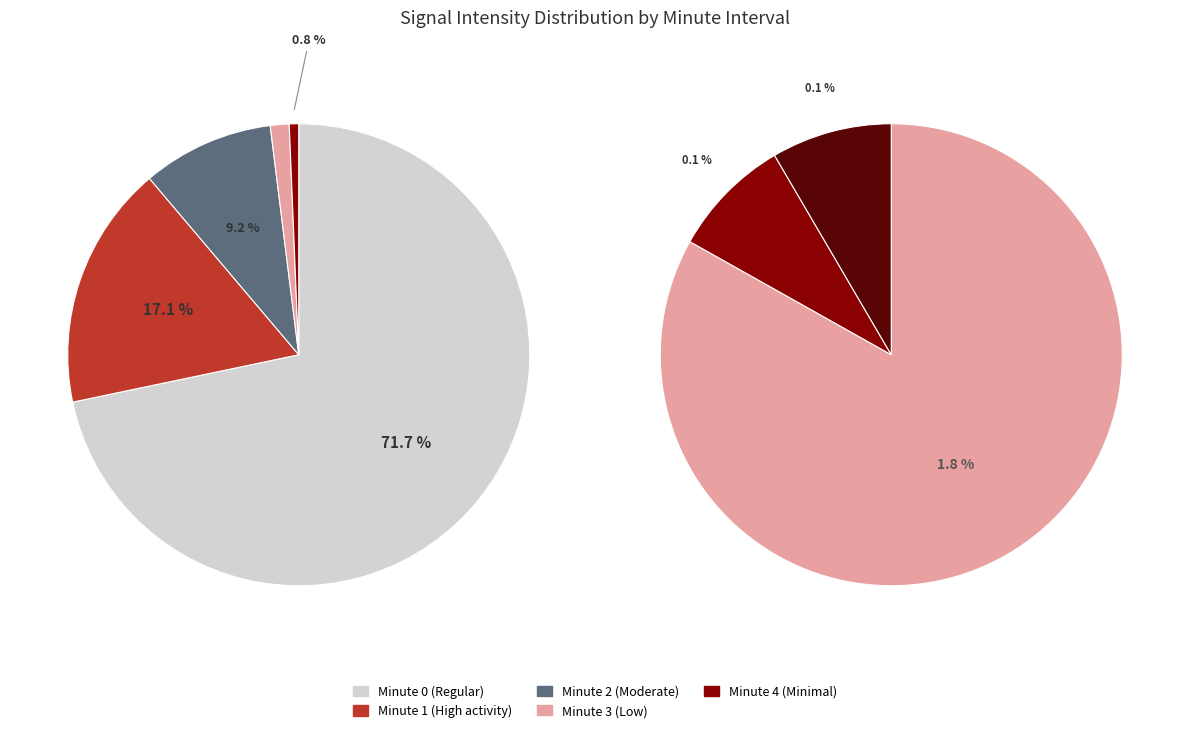

Is the sum of 3 and 2 greater than half?

No